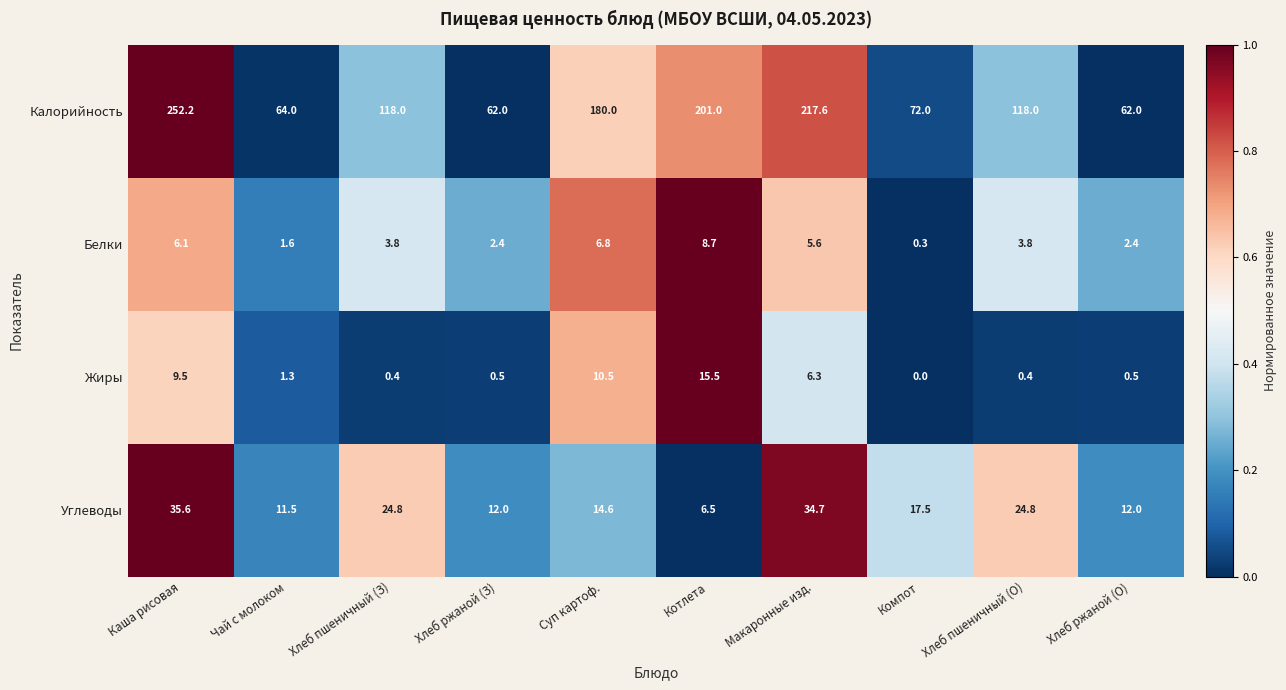

What is the difference between the Калорийность values at Хлеб пшеничный (З) and Каша рисовая?

134.2